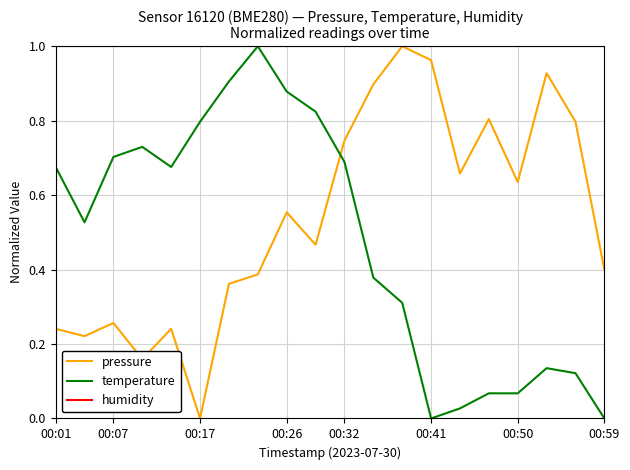

Which series has the largest total across all categories?

humidity